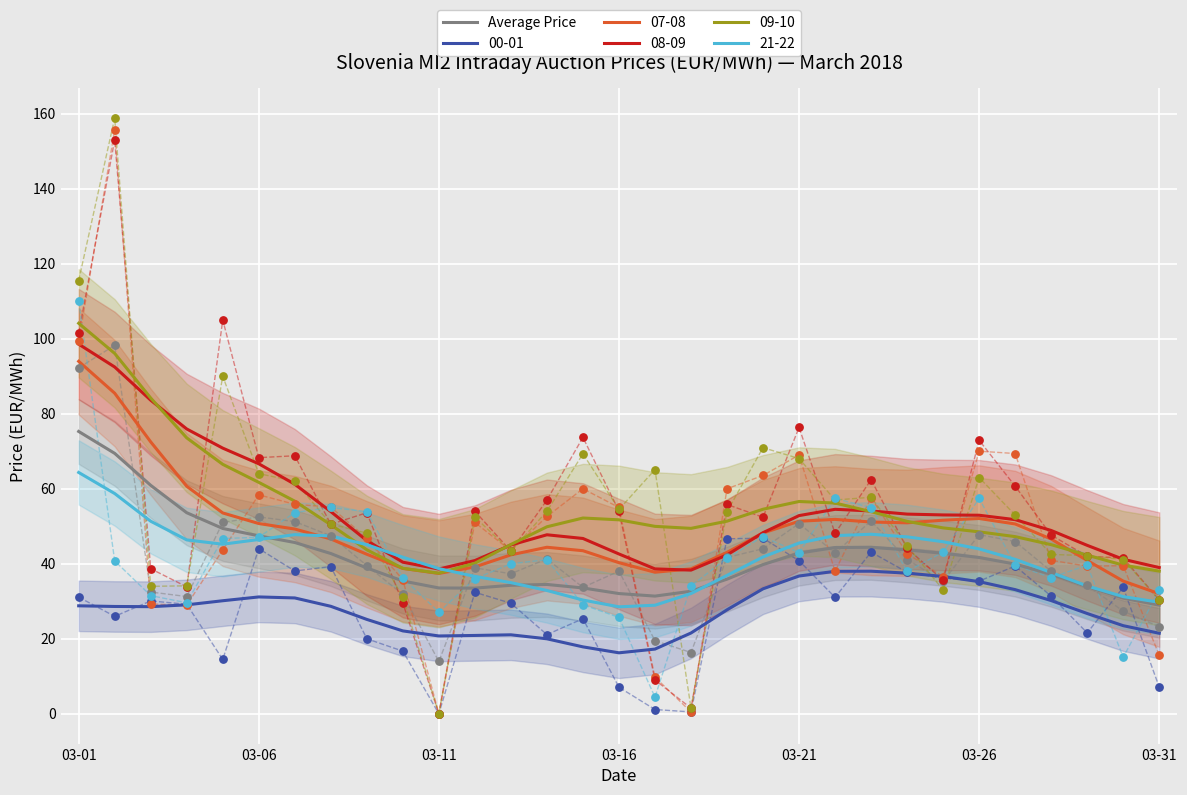

True or false: Average Price and 00-01 cross at least once.

False